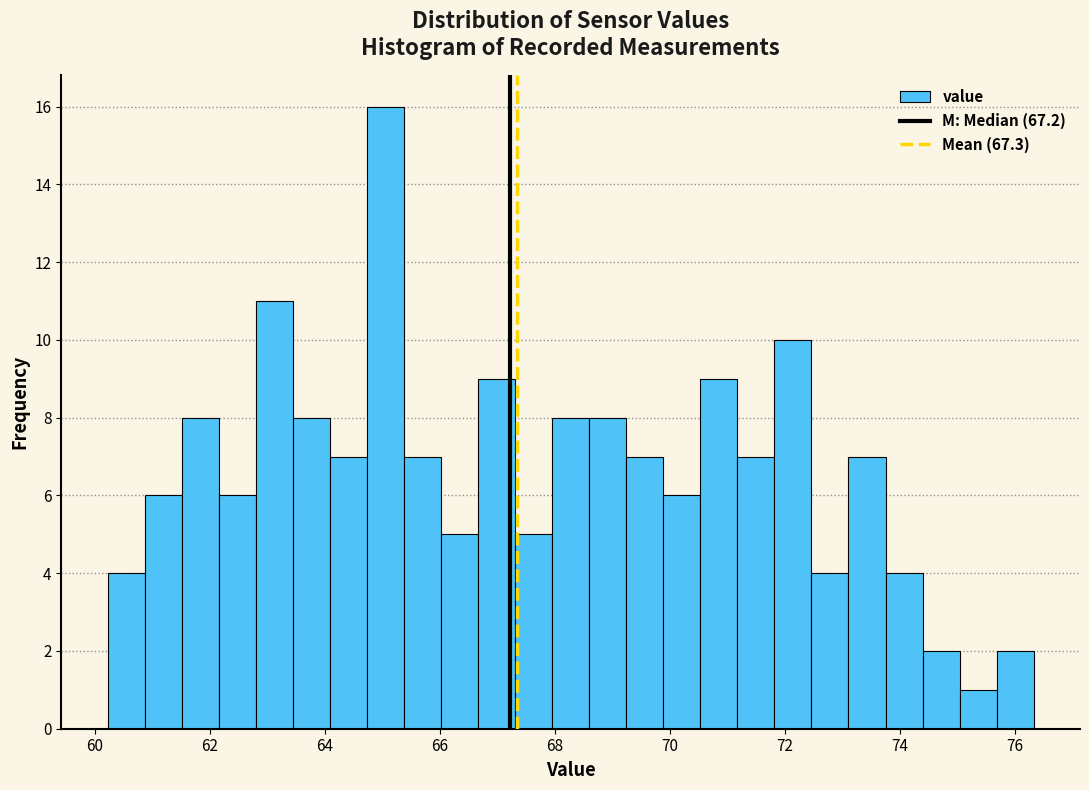

Read against the x-axis, roughly where is the centre of the tallest bar?

65.0